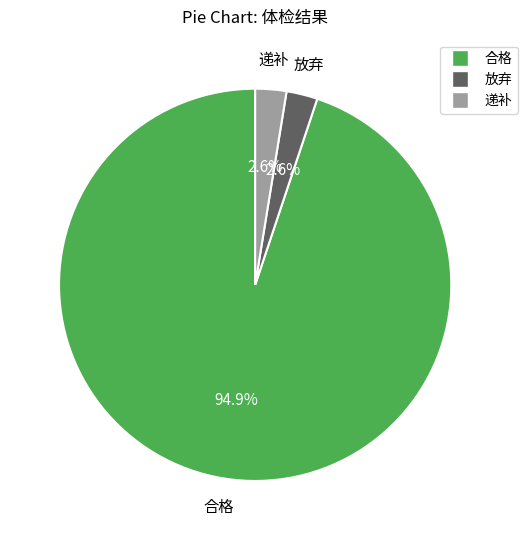

What percentage is the 放弃 slice, to the nearest percent?

3%